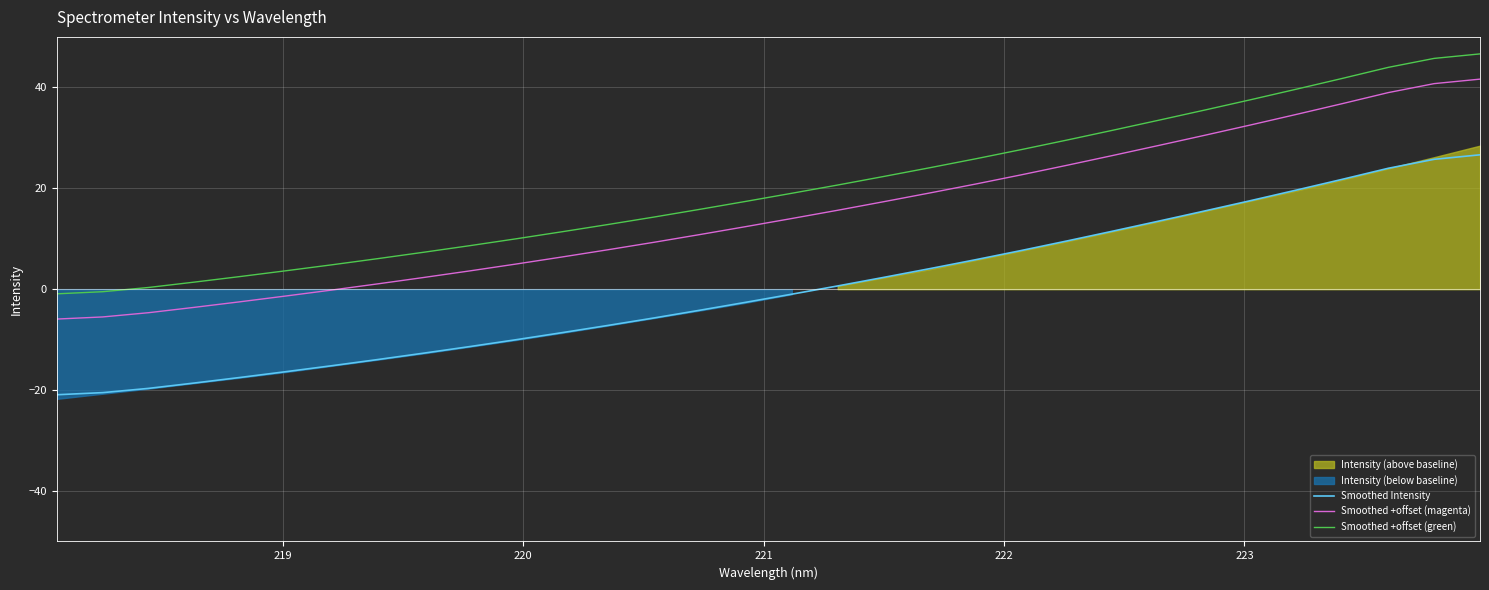

True or false: Smoothed +offset (green) and Smoothed +offset (magenta) cross at least once.

False